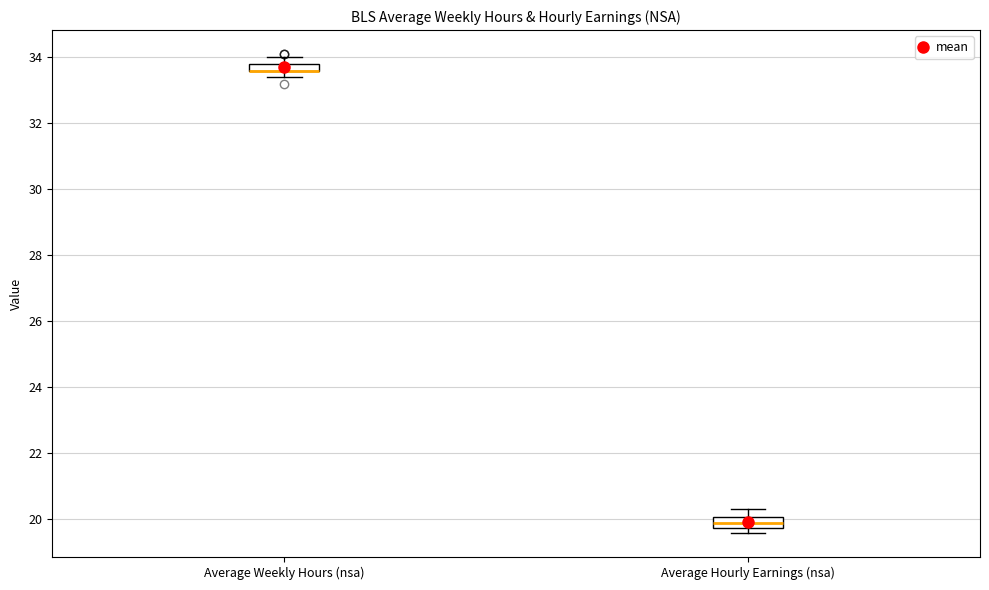

Where does the upper whisker of the box for Average Hourly Earnings (nsa) end on the y-axis? The values are not printed on the chart, so give them approximately, as read against the axis.

20.4